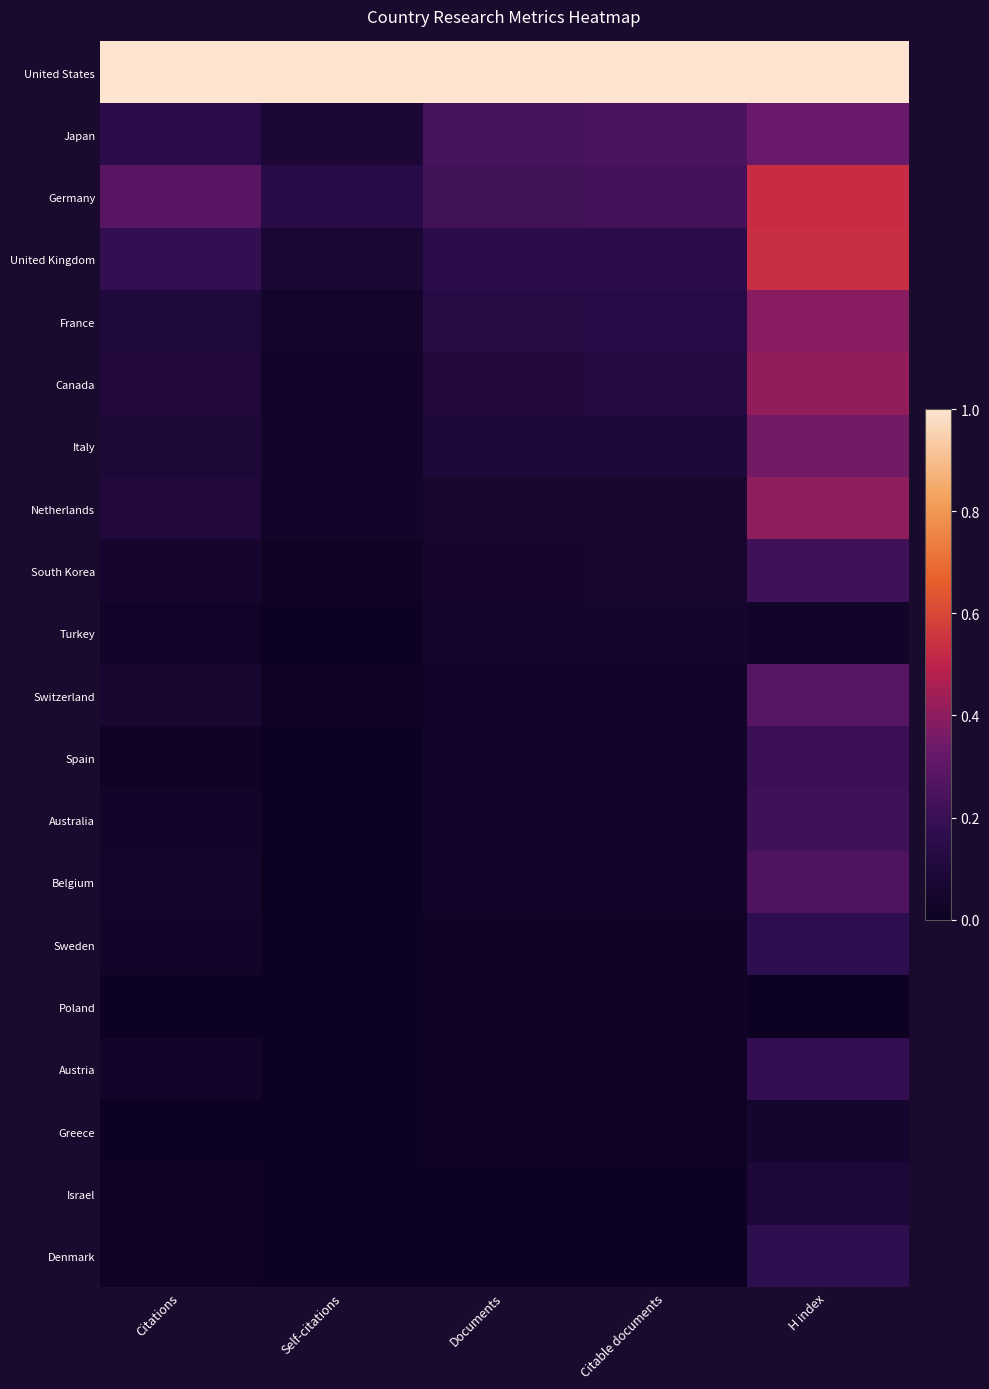

Count the number of categories in the chart.

5